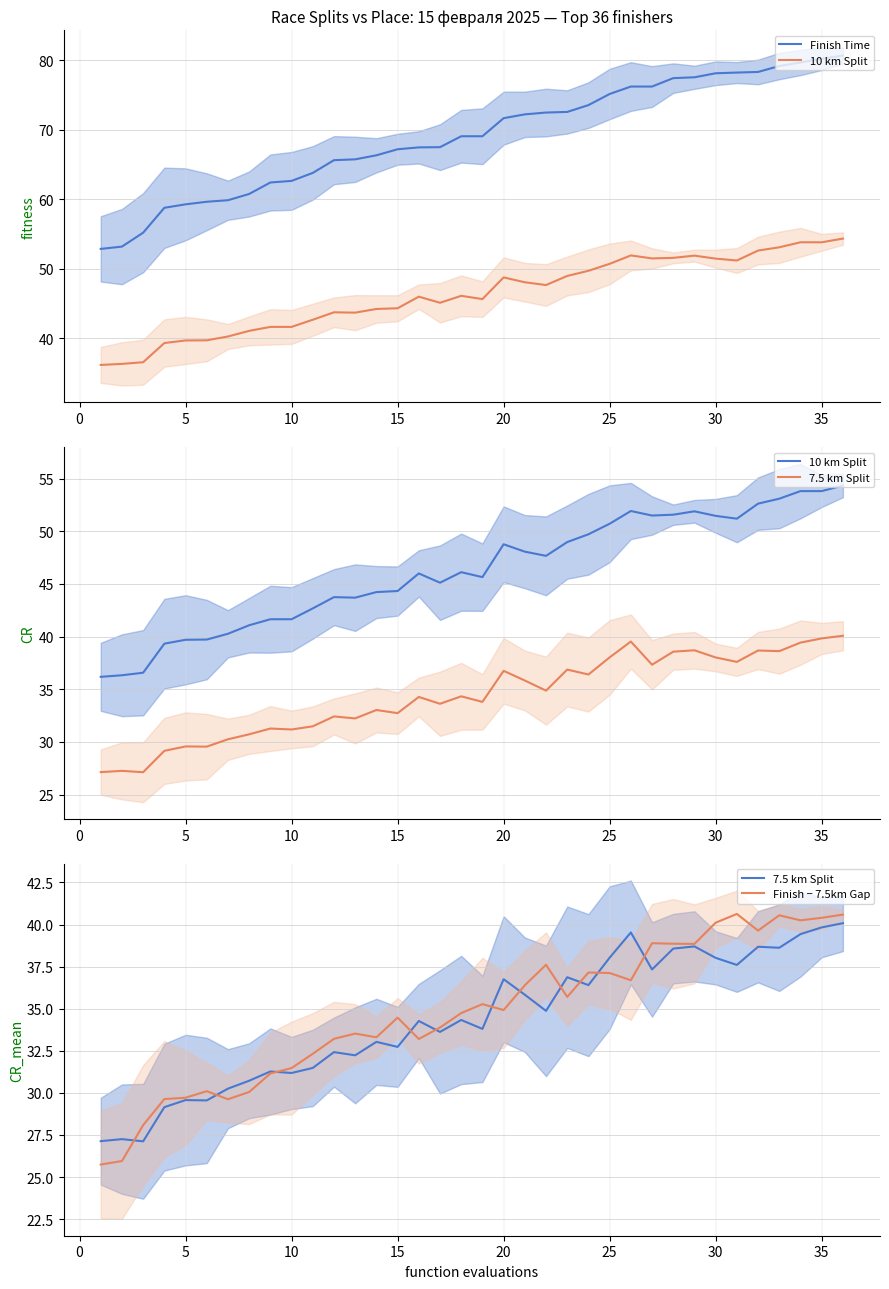

What is the value of the Finish Time point at the 7th from the left?

59.9